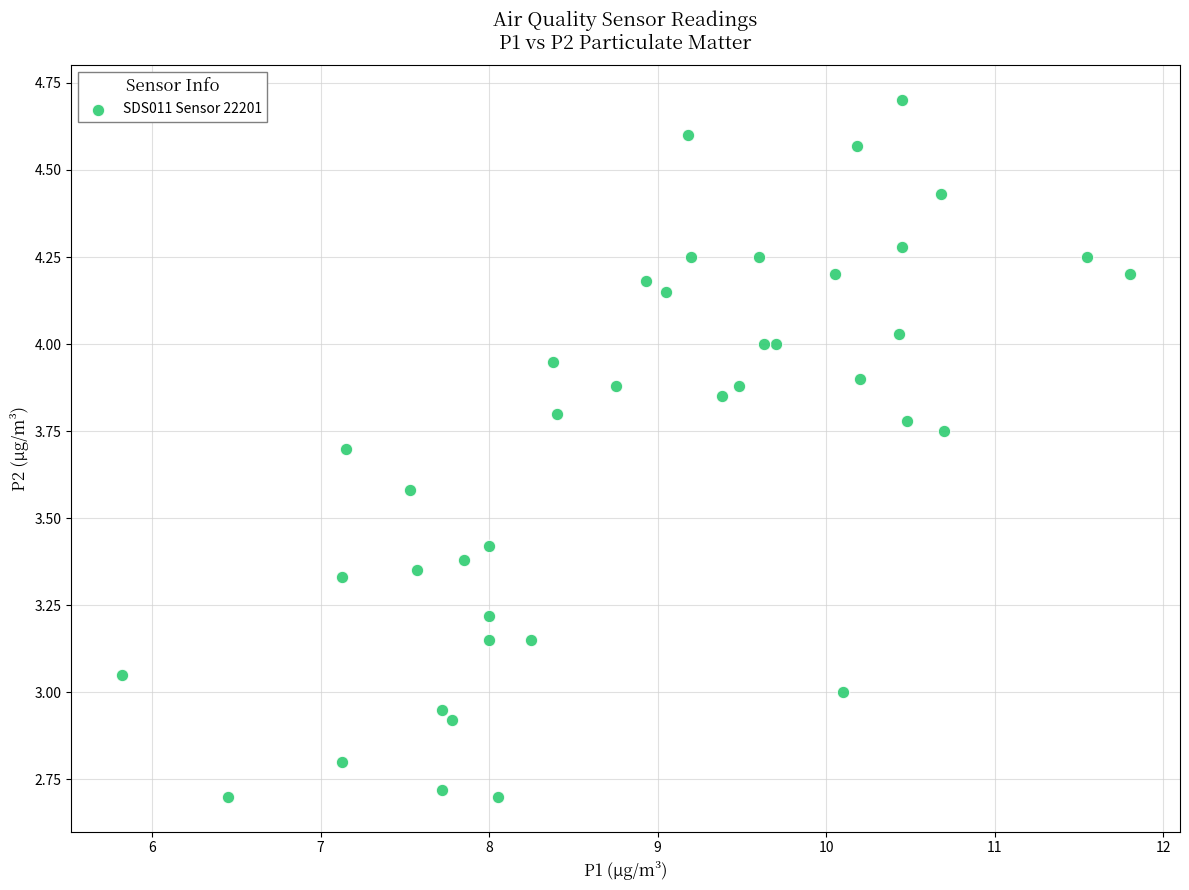

What is the range of X values (max minus min)?

6.0